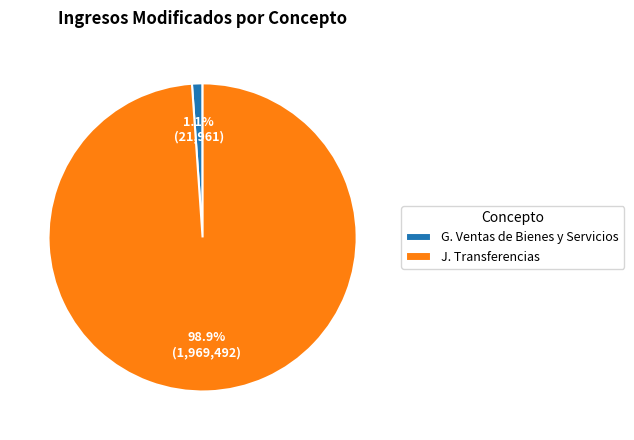

To the nearest percent, what percentage of the pie is J. Transferencias?

99%